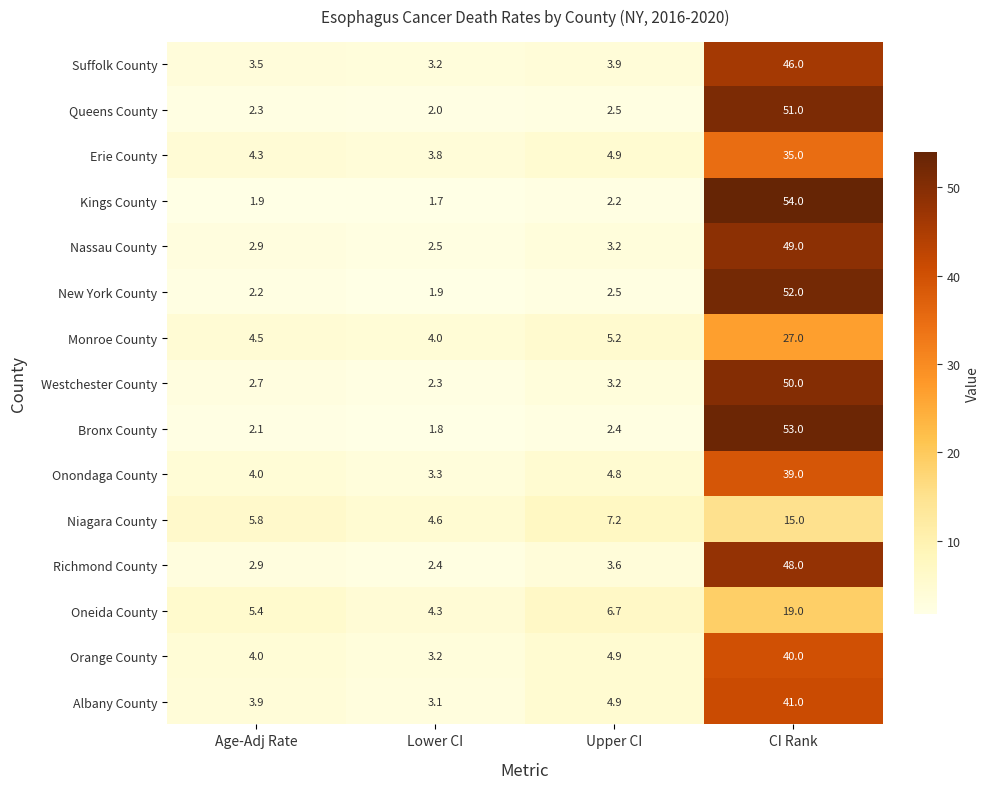

What is the sum of all Nassau County values?

57.6